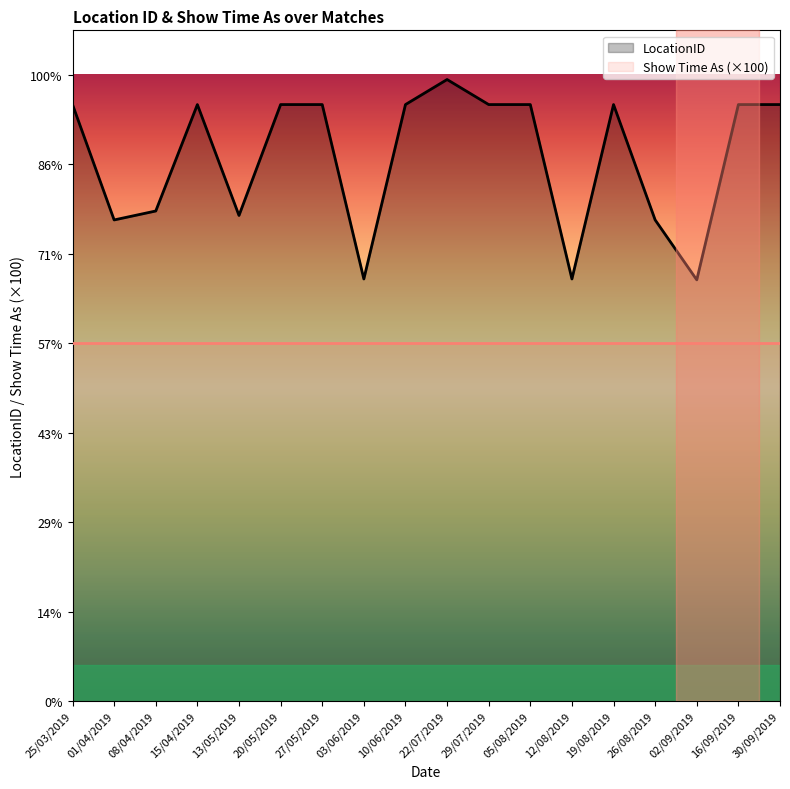

Reading left to right, extract all data points from this chart.

667	538	548	667	543	667	667	472	667	695	667	667	472	667	538	471	667	667